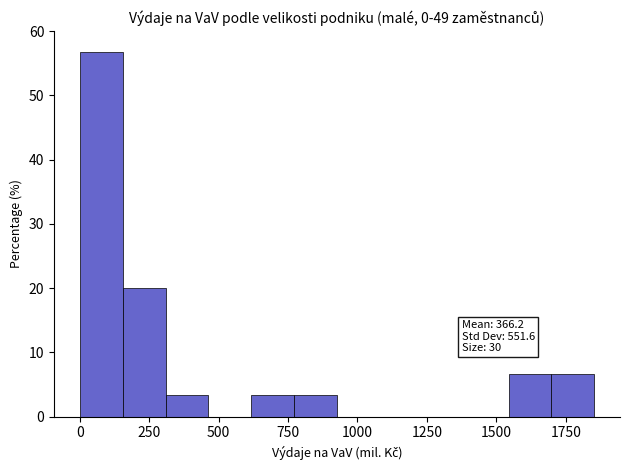

Around what value on the x-axis is the tallest bar? Give the approximate position of its centre, as read against the axis.

100